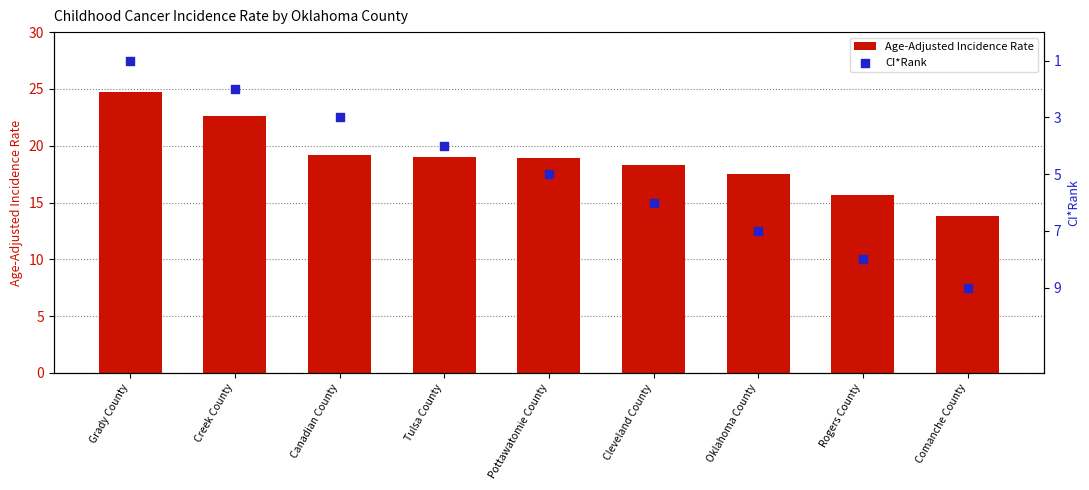

Is the value of Age-Adjusted Incidence Rate at Creek County greater than the value of CI*Rank at Grady County?

Yes